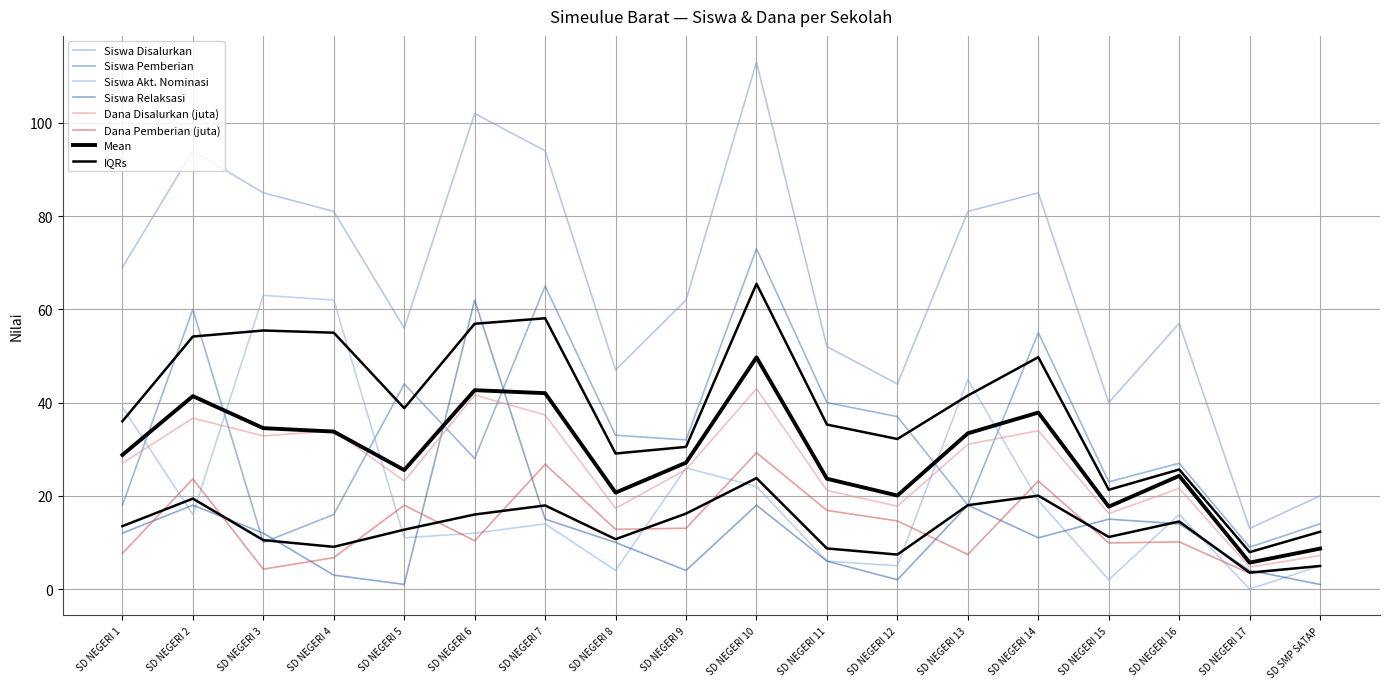

In Dana Pemberian (juta), how many points are lower than both neighbors (excluding endpoints)?

6